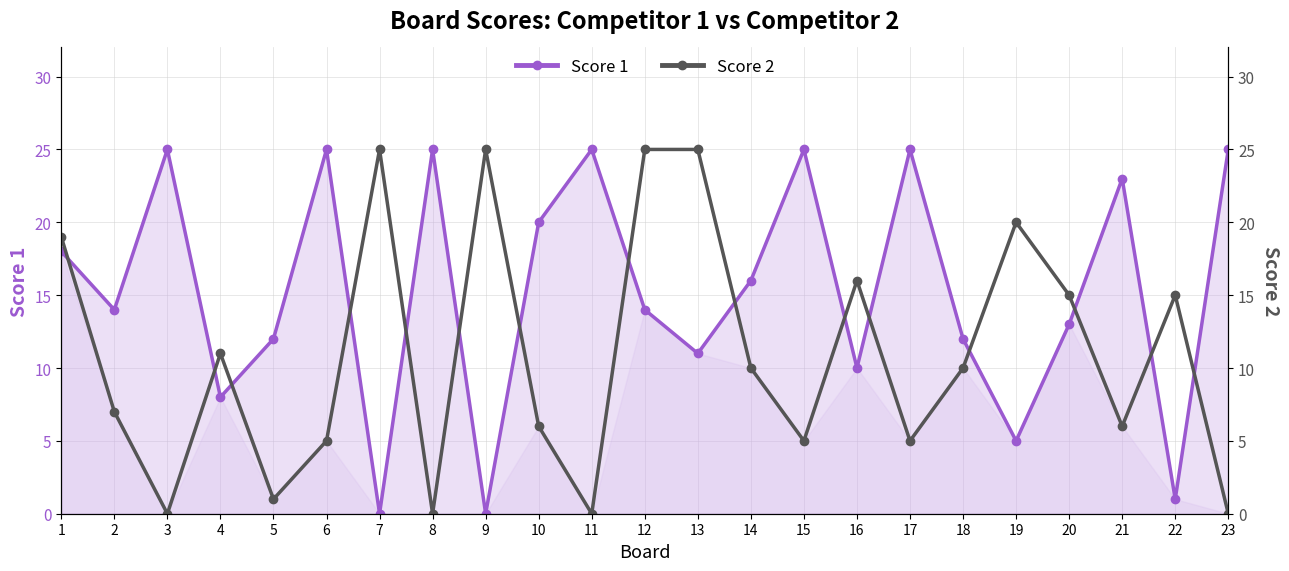

At which label does Score 2 first exceed 10?

1